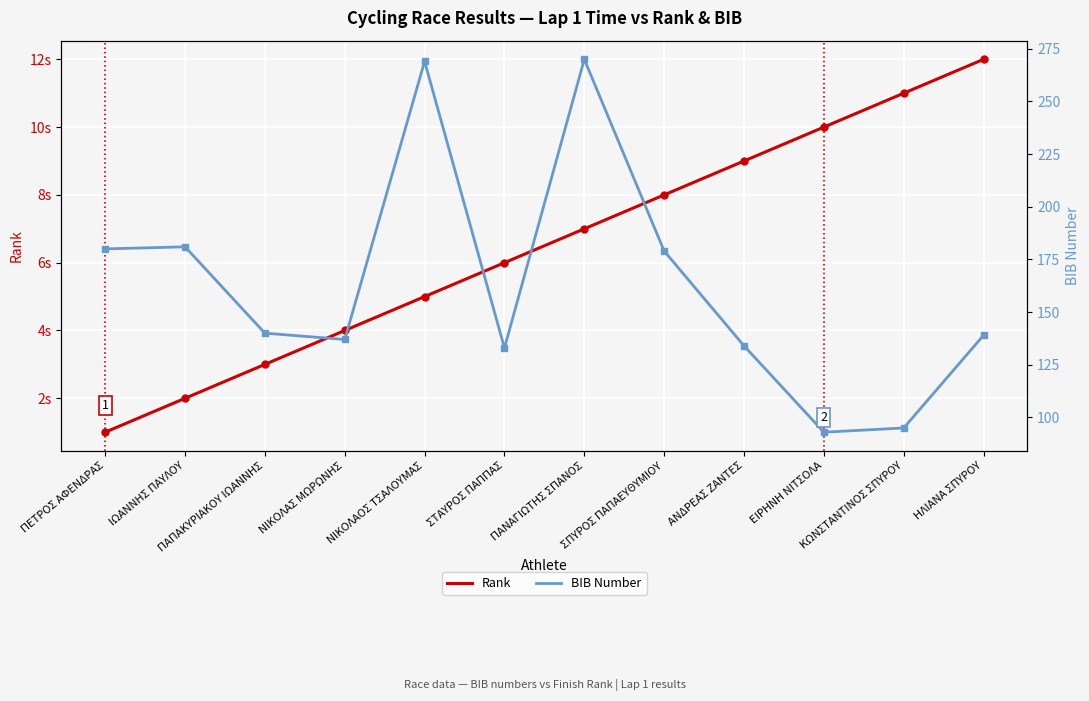

The BIB Number series shows 187 at ΗΛΙΑΝΑ ΣΠΥΡΟΥ. True or false?

False